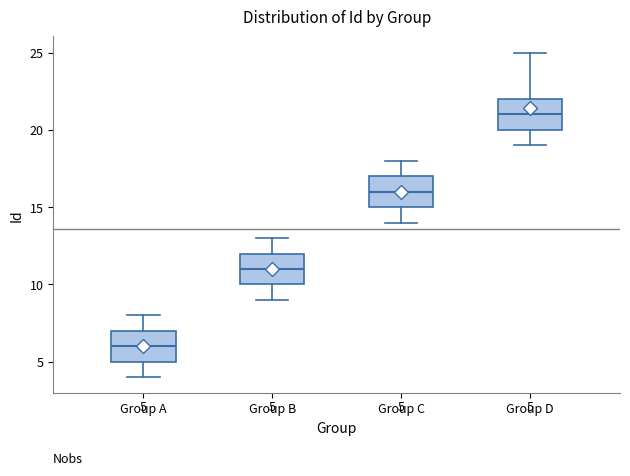

Which box has the highest median line?

Group D